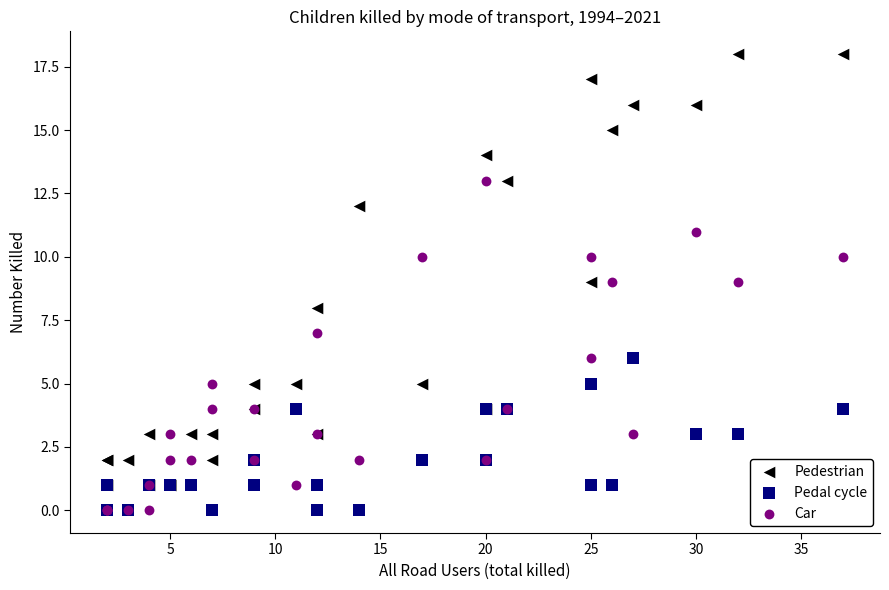

Which series has the widest spread of Y values?

Pedestrian